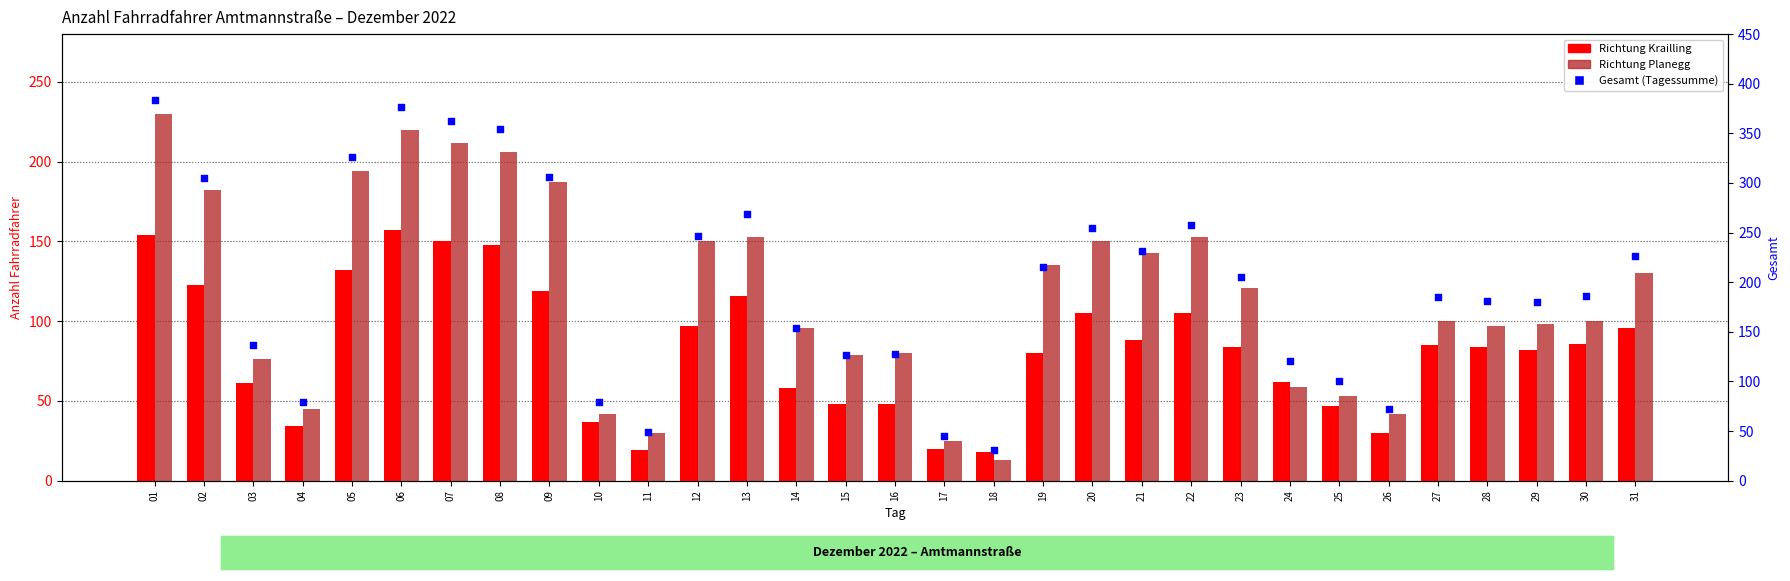

Which series has the largest Y range (max minus min)?

Gesamt (Tagessum)